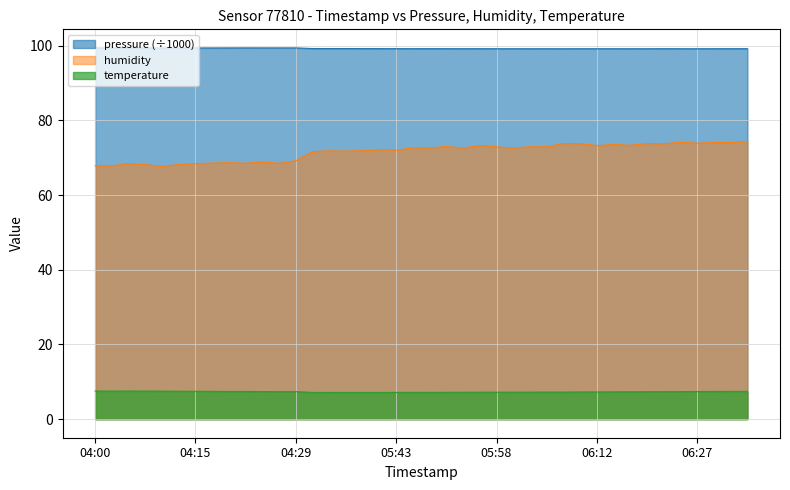

Reading left to right, extract all data points from this chart.

pressure: 99.4	99.4	99.4	99.4	99.4	99.4	99.4	99.4	99.4	99.4	99.4	99.4	99.4	99.2	99.2	99.2	99.2	99.2	99.2	99.2	99.2	99.2	99.2	99.2	99.2	99.2	99.2	99.2	99.2	99.2	99.2	99.2	99.2	99.2	99.2	99.2	99.2	99.2	99.2	99.2
humidity: 67.8	67.8	68.4	68.1	67.7	68.2	68.4	68.5	68.7	68.5	68.8	68.5	69.2	71.6	71.8	71.8	71.9	72.1	72.0	72.6	72.6	73.0	72.5	73.3	72.9	72.6	72.9	72.9	73.8	73.8	73.2	73.5	73.3	73.8	73.7	74.1	73.9	74.0	74.0	74.3
temperature: 7.5	7.5	7.5	7.5	7.5	7.5	7.5	7.5	7.4	7.4	7.4	7.4	7.4	7.2	7.1	7.2	7.2	7.2	7.2	7.2	7.2	7.2	7.2	7.2	7.2	7.2	7.2	7.2	7.2	7.3	7.3	7.3	7.3	7.3	7.4	7.4	7.4	7.4	7.4	7.5